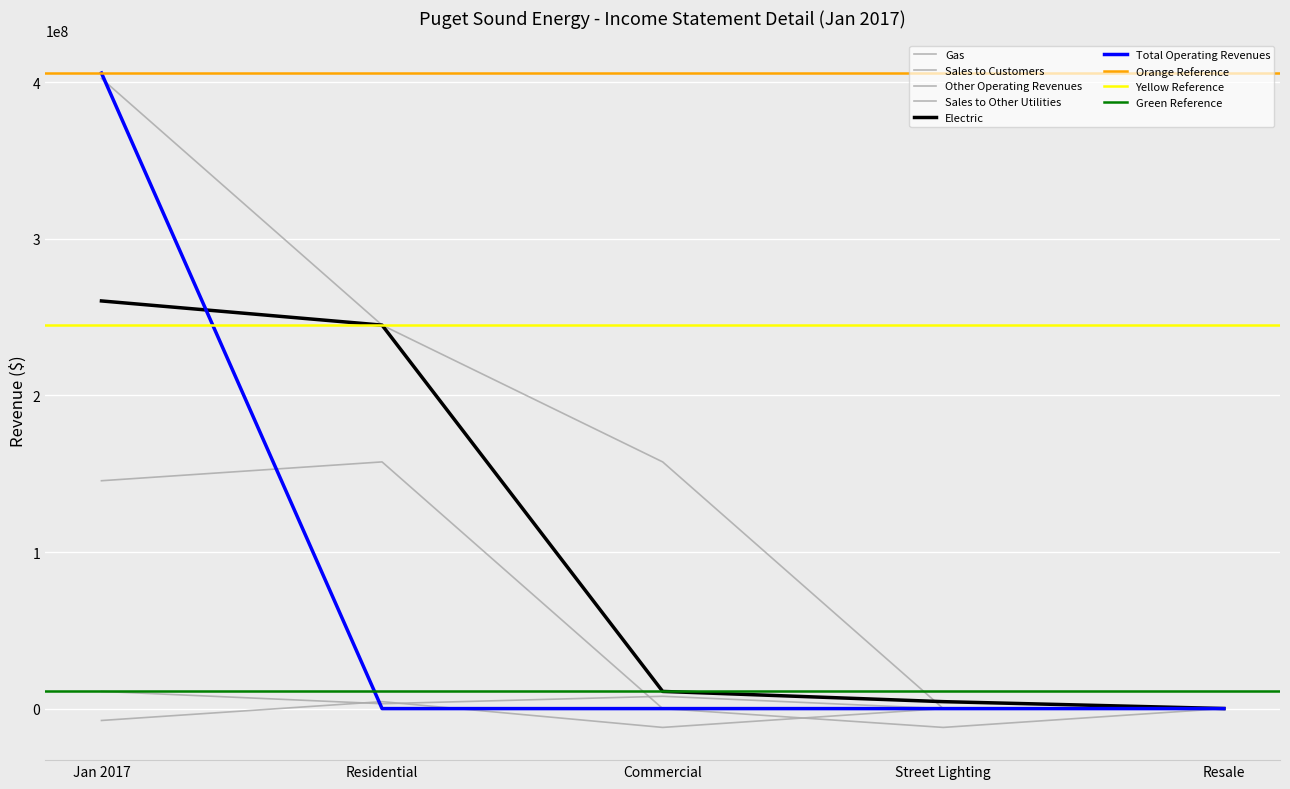

At which category does Gas reach its first local valley?

Street Lighting